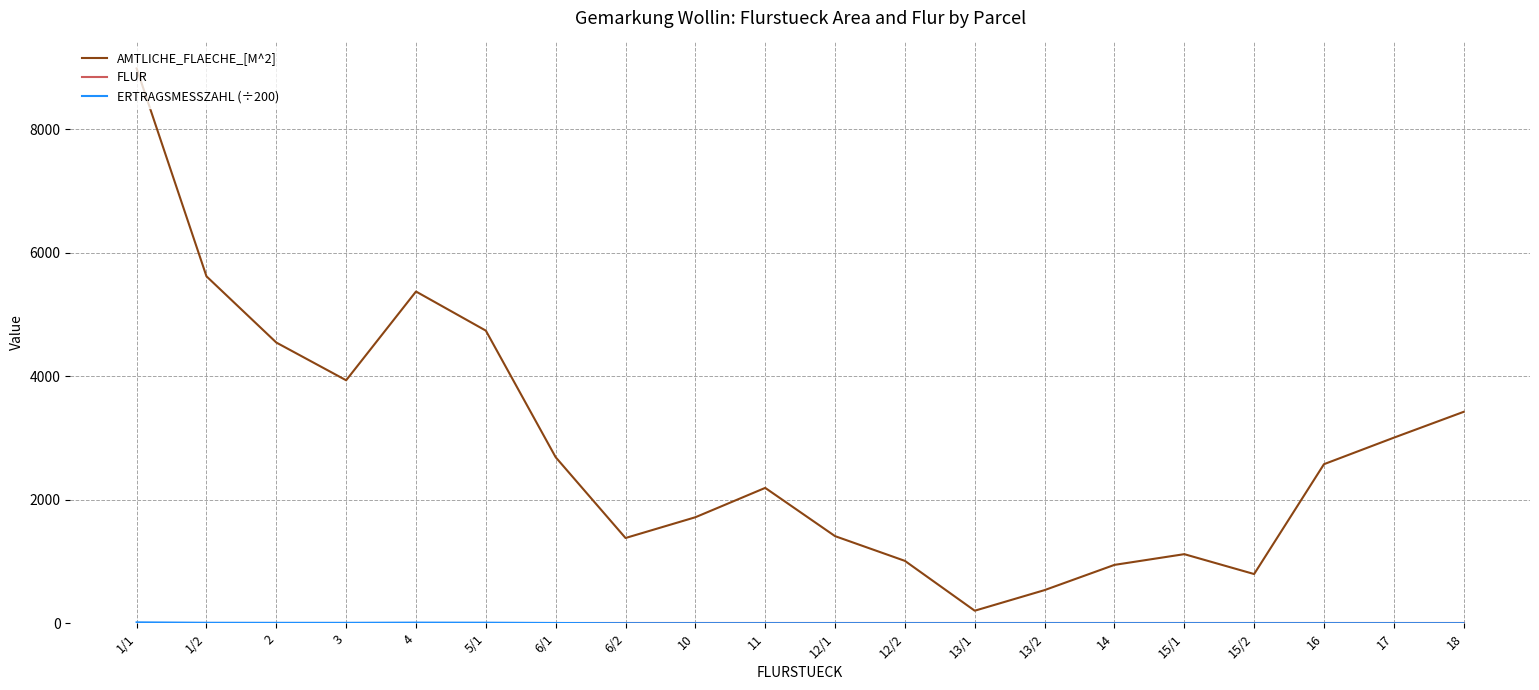

Which series has the largest total across all categories?

AMTLICHE_FLAECHE_[M^2]